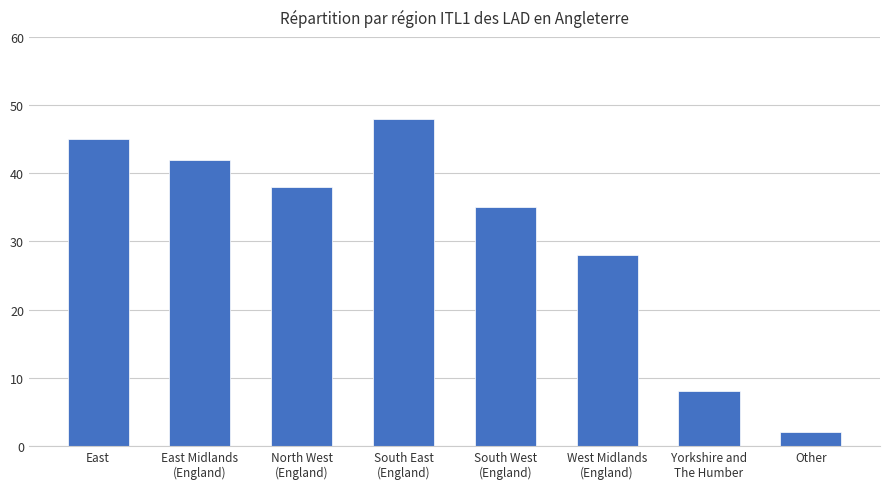

Is it true that the value at East is 45?

True